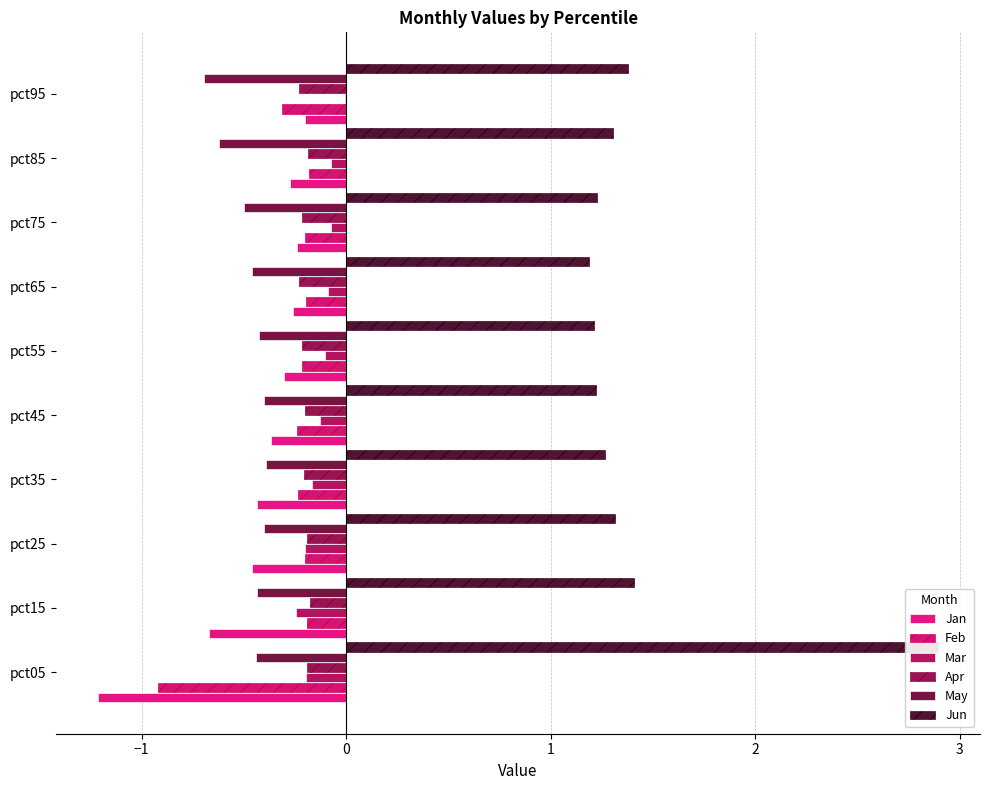

What is the maximum value shown in the chart?

2.9